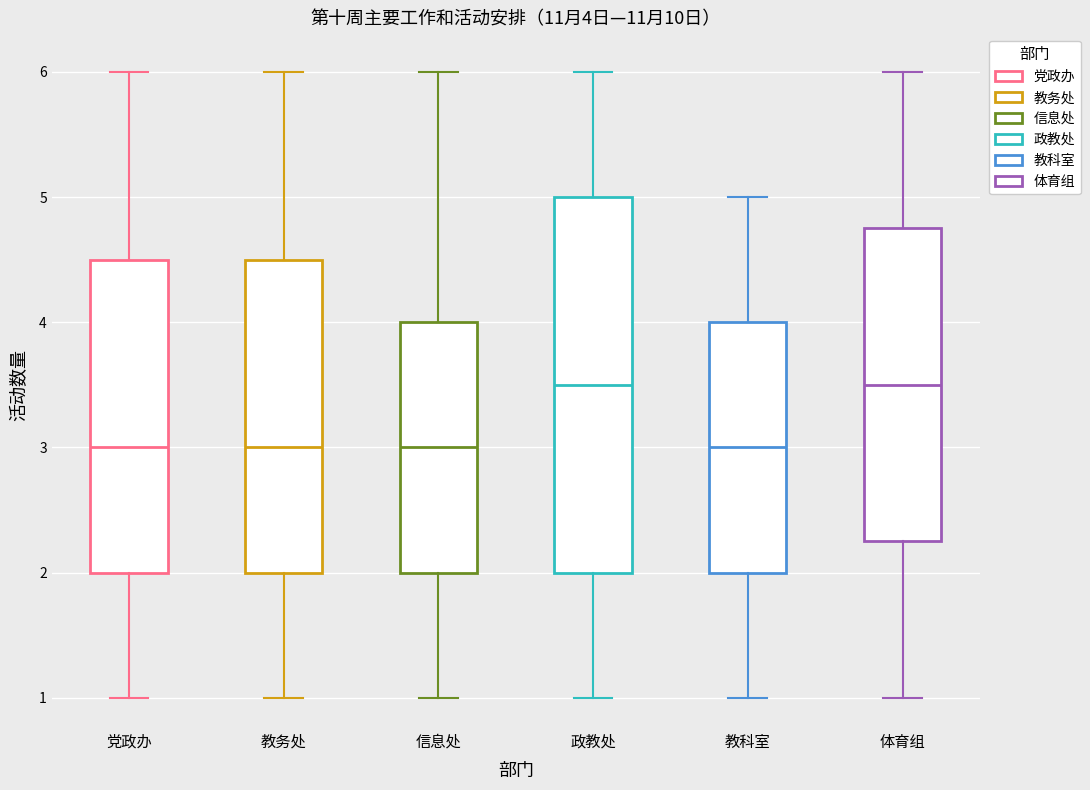

Comparing the boxes themselves (not the whiskers), which one is the tallest?

政教处